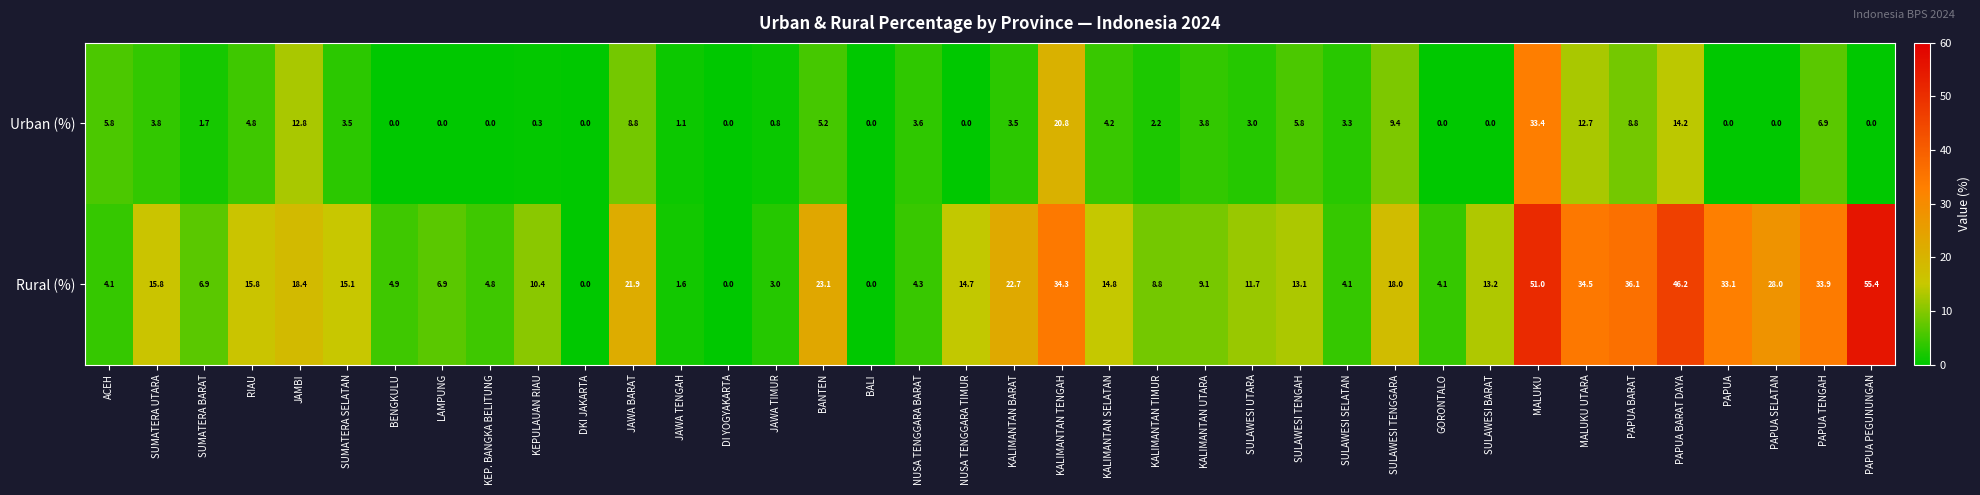

List the series in order of their overall mean, highest first.

Rural (%), Urban (%)